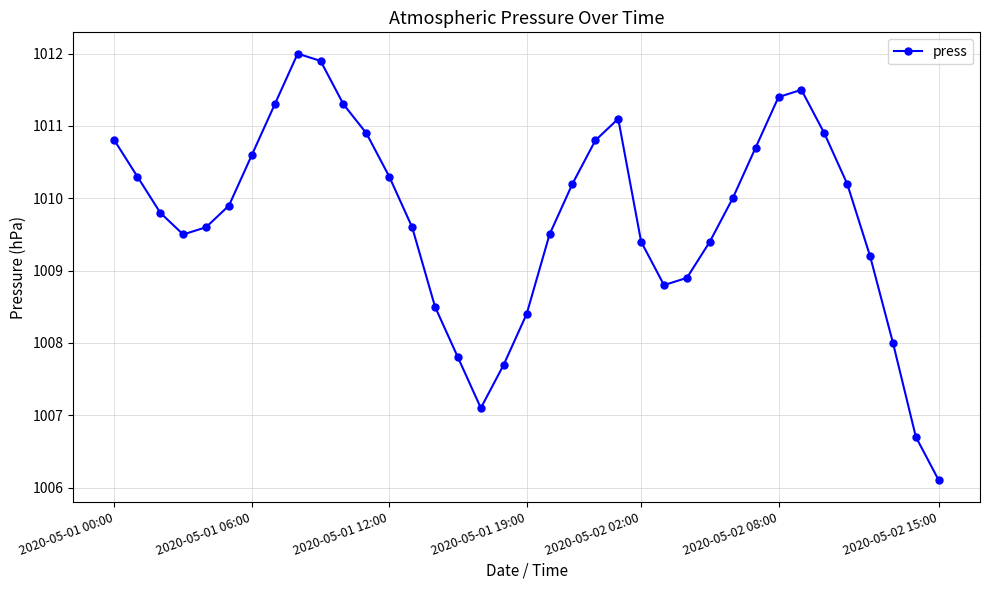

What is the minimum value shown in the chart?

1006.1